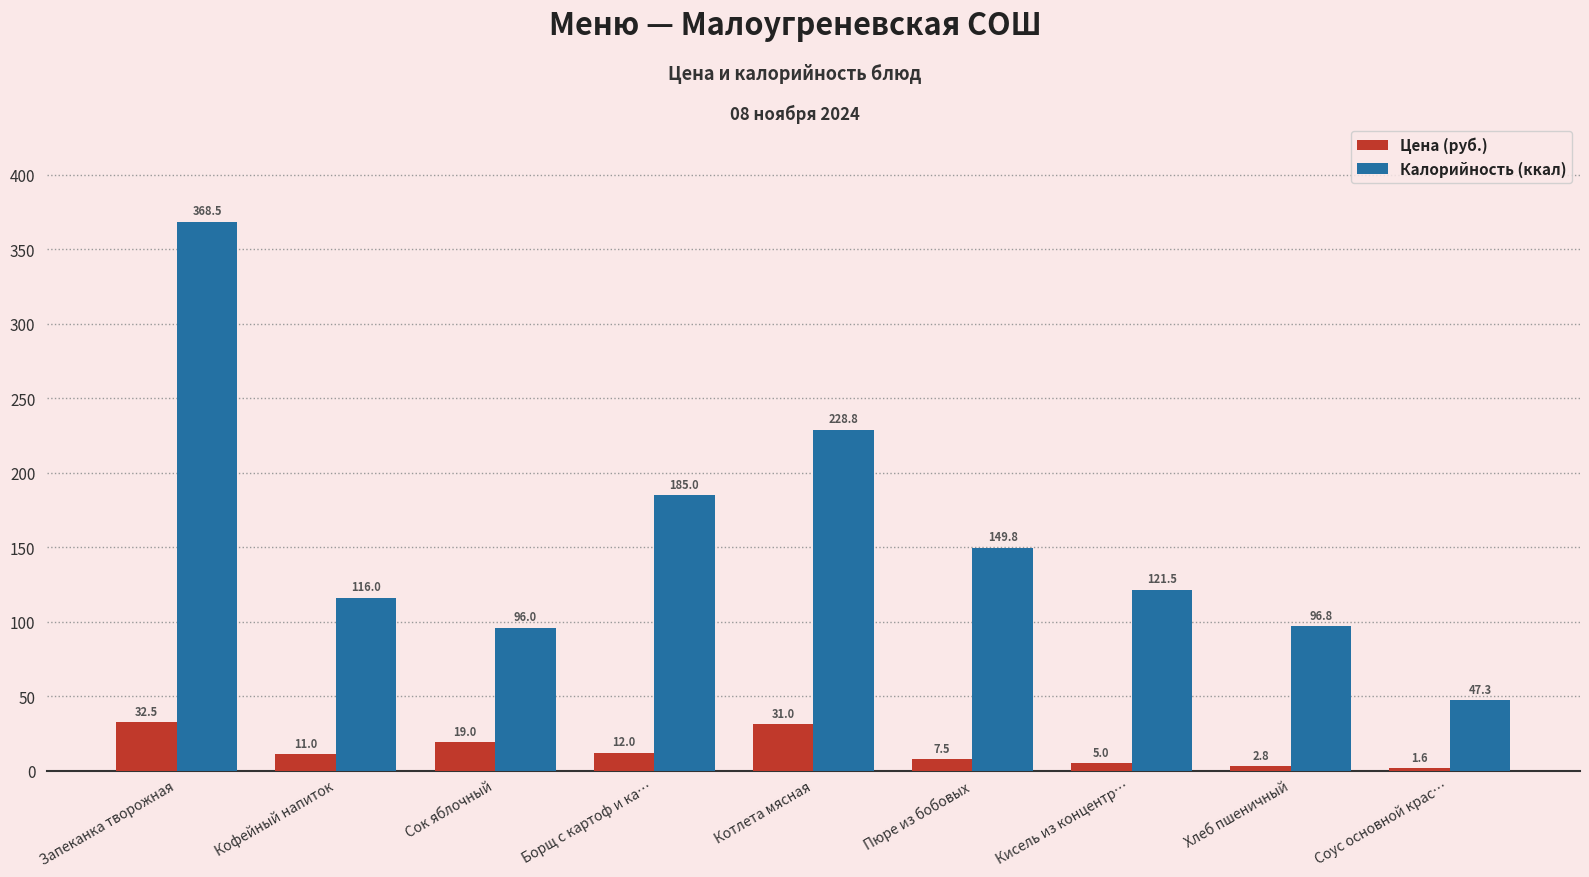

At which category is the sum across all series the highest?

Запеканка творожная